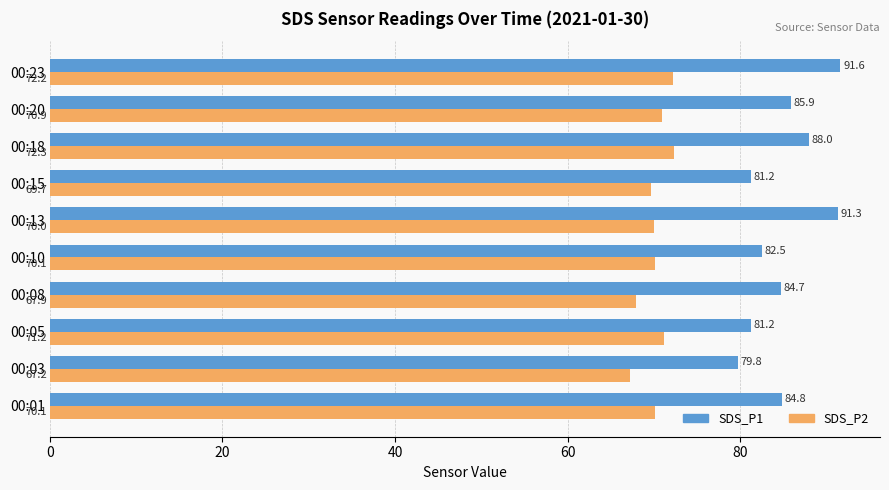

Which series has the widest spread of values?

SDS_P1